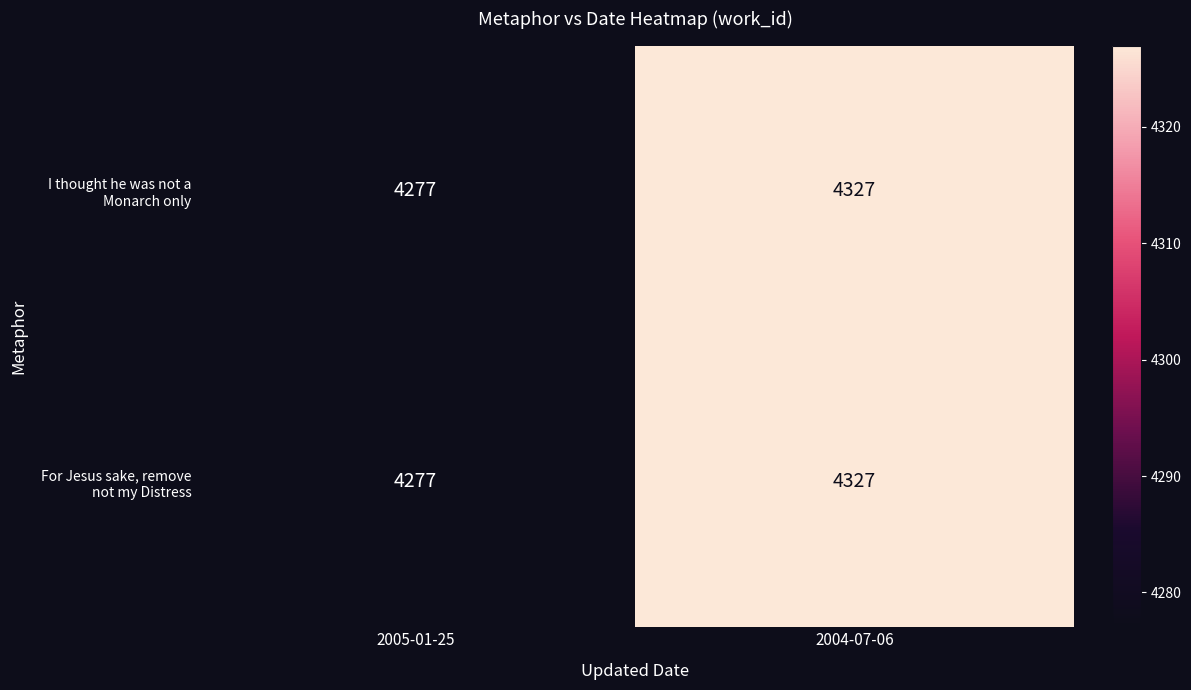

Which category has the highest value across all series?

2004-07-06